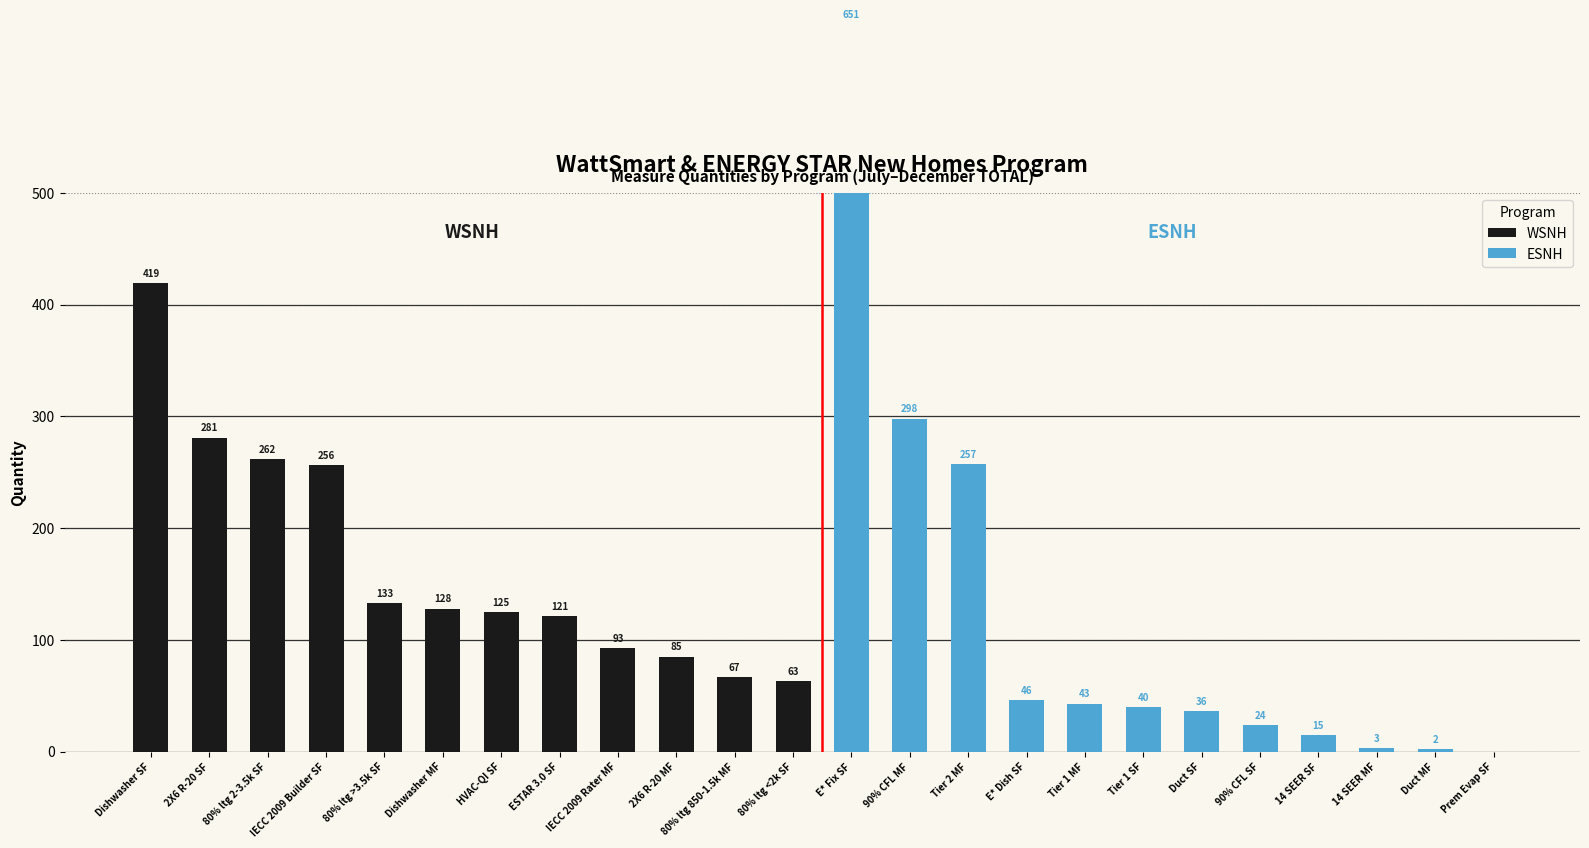

Is the value of WSNH at Prem Evap SF greater than the value of ESNH at 80% ltg 2-3.5k SF?

No